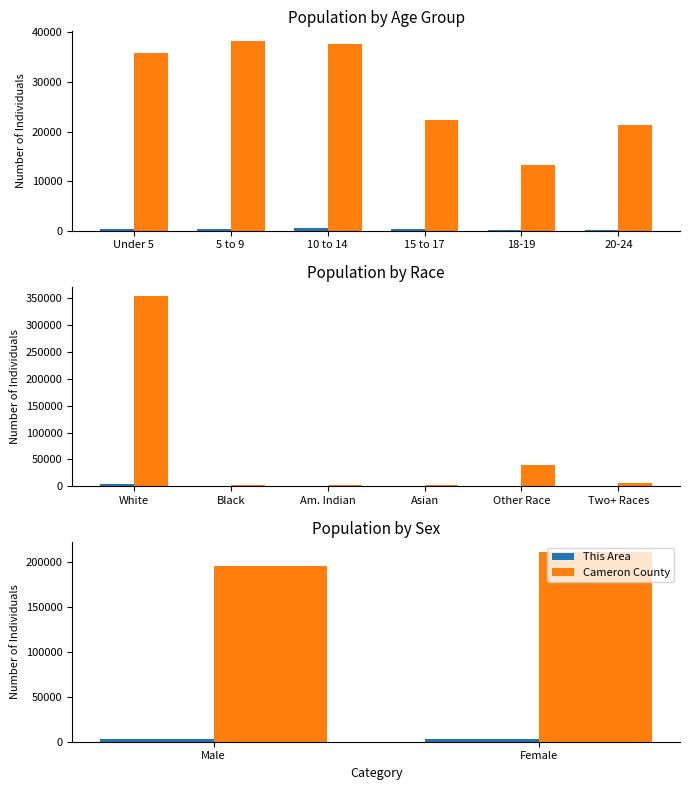

Which has a higher value, Female or Male?

Female